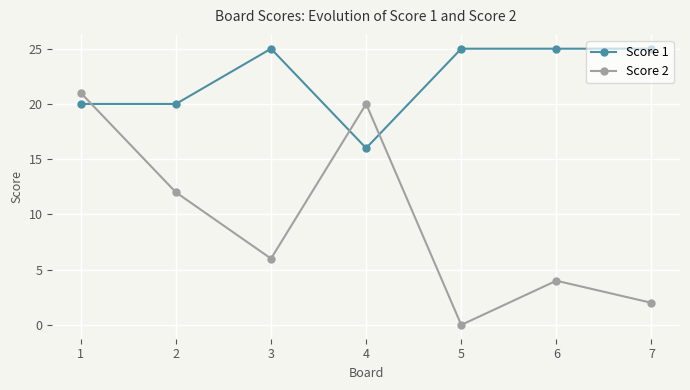

Is it true that Score 2 equals 0 at 5?

True